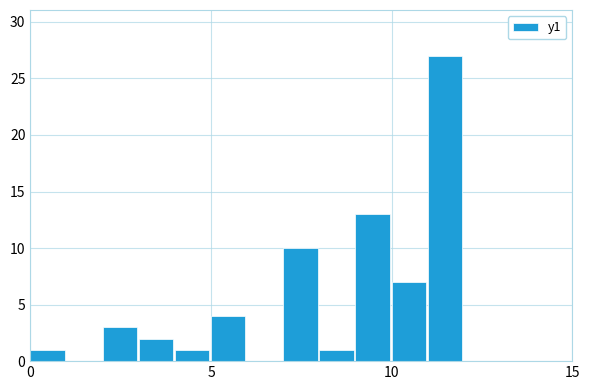

Read against the x-axis, roughly where is the centre of the tallest bar?

11.5